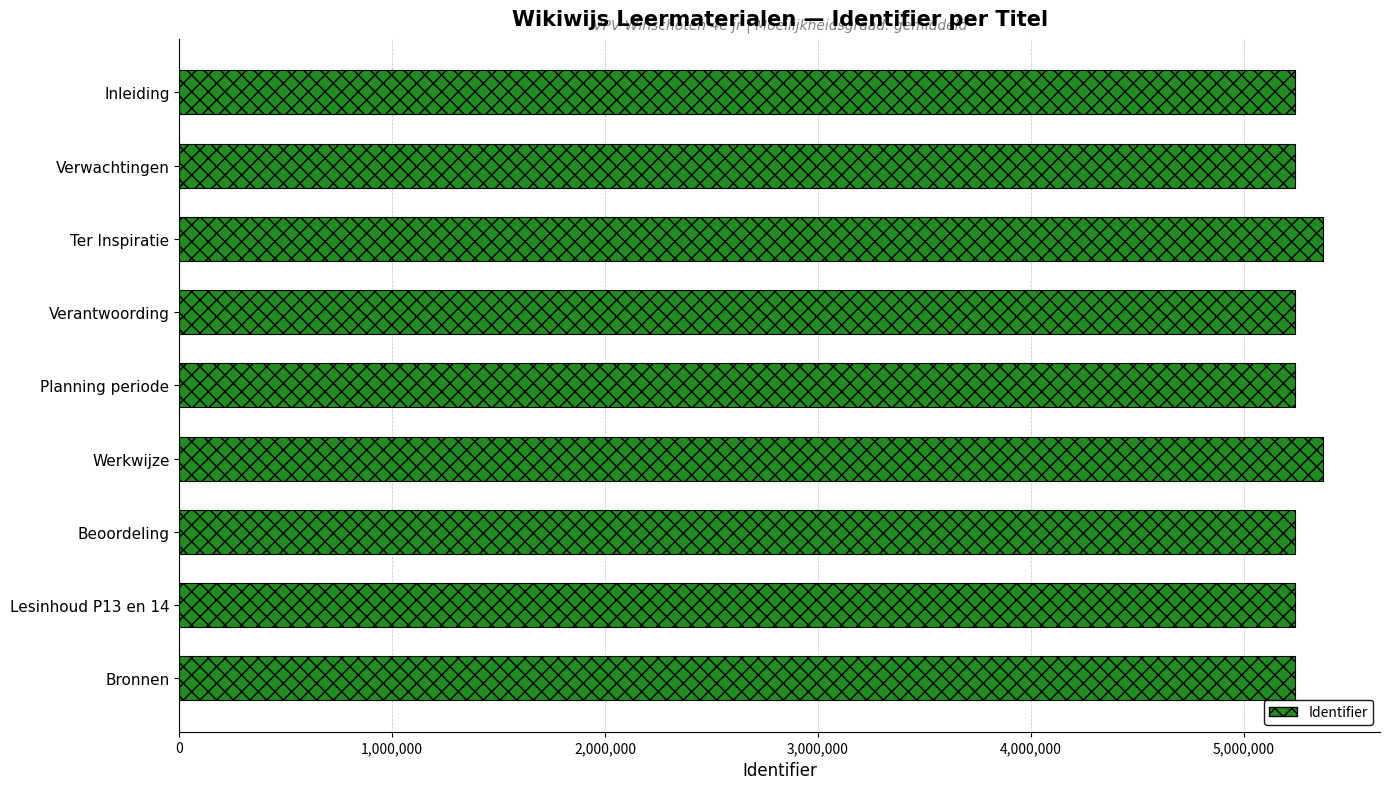

What is the change in value from Inleiding to Werkwijze?

+131634